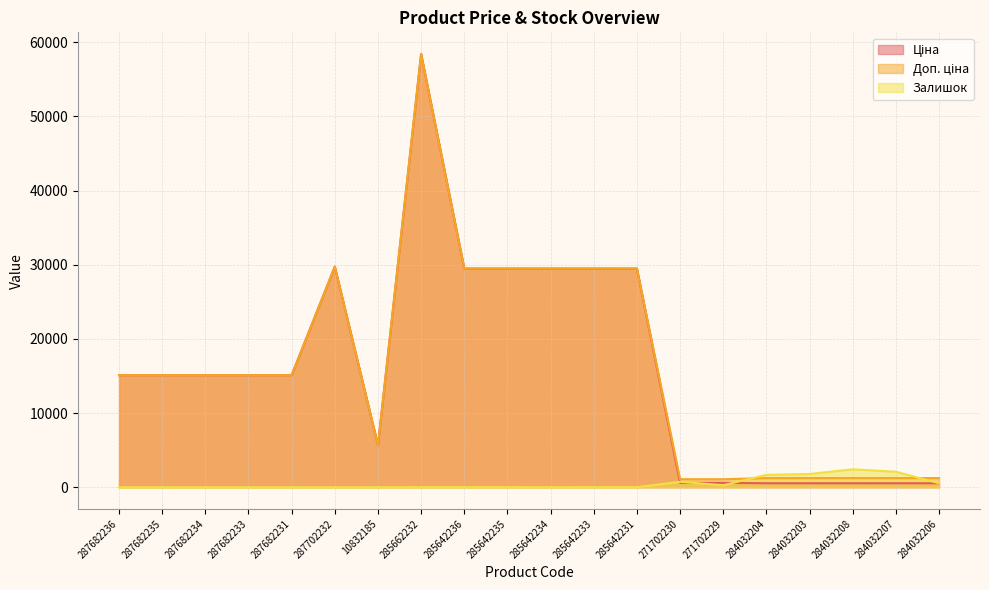

True or false: Залишок has a value of -1355.2 at 287682233.

False